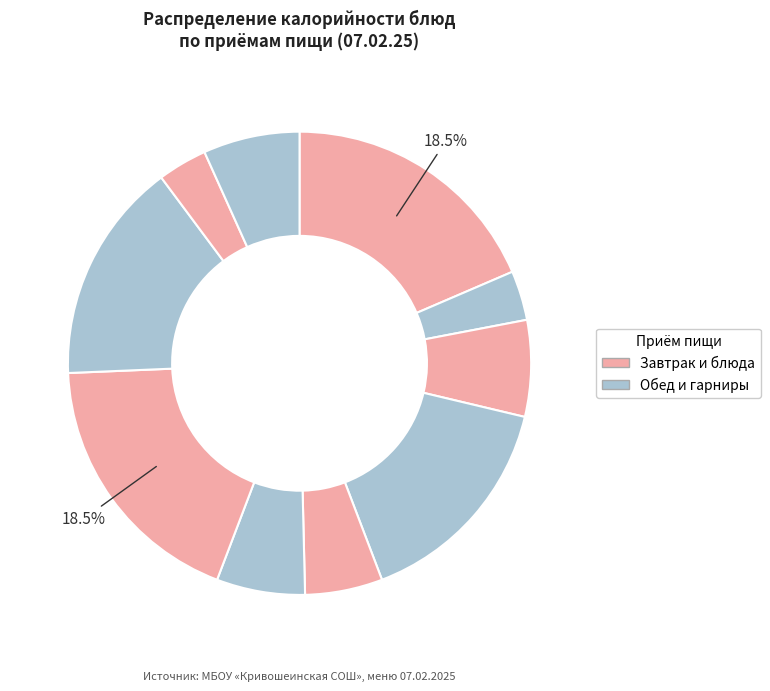

How many slices are in this pie chart?

10